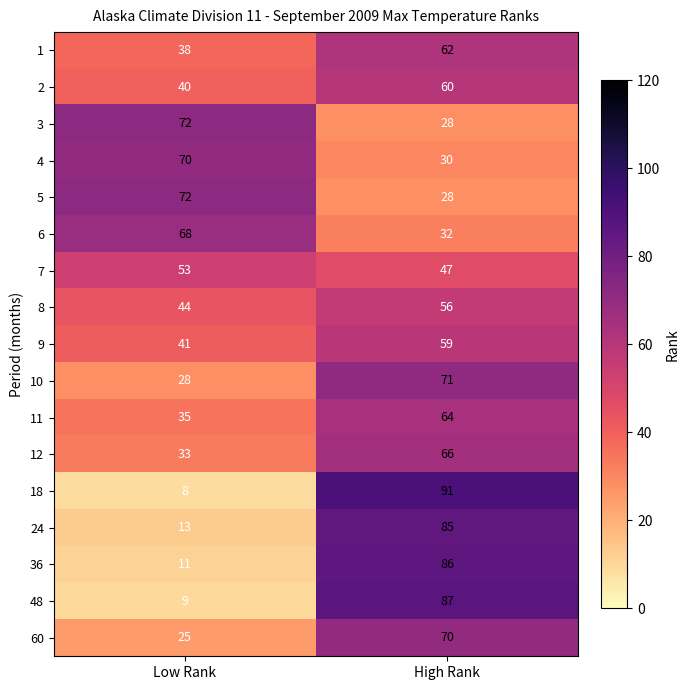

What is the greatest value displayed?

91